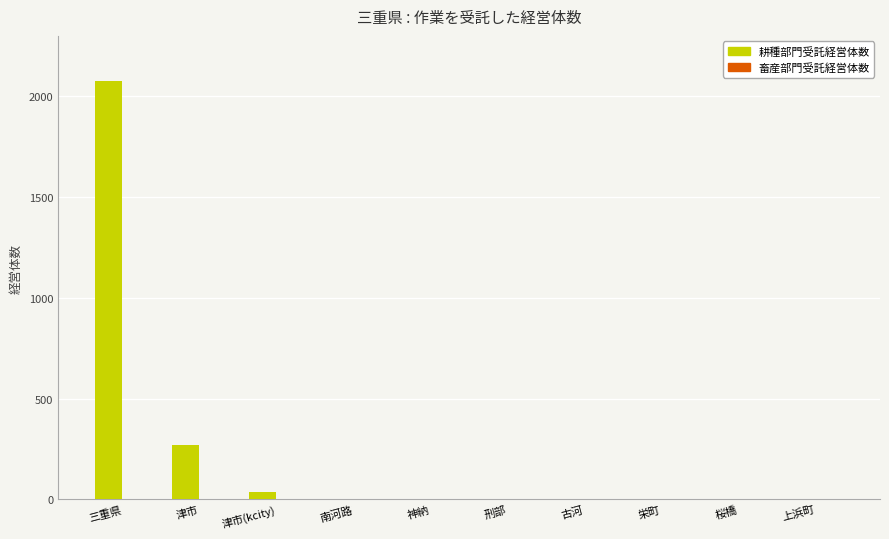

How many groups of bars are there?

10